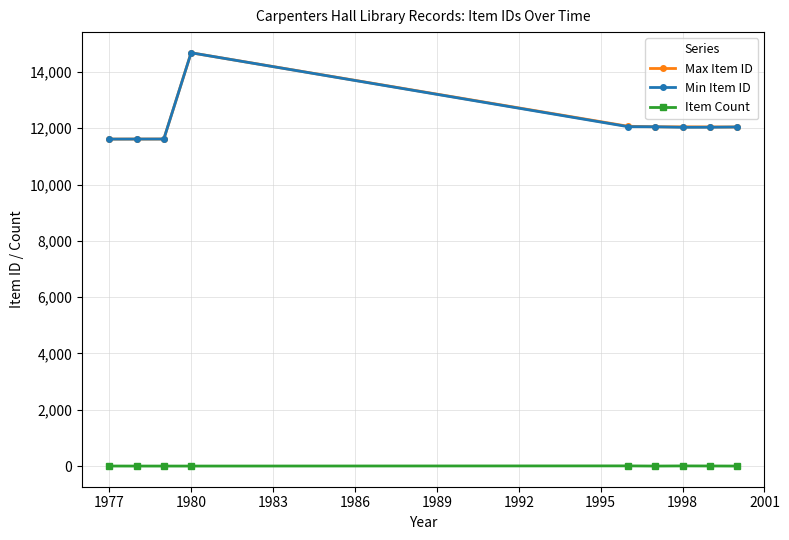

What is the maximum value shown in the chart?

14679